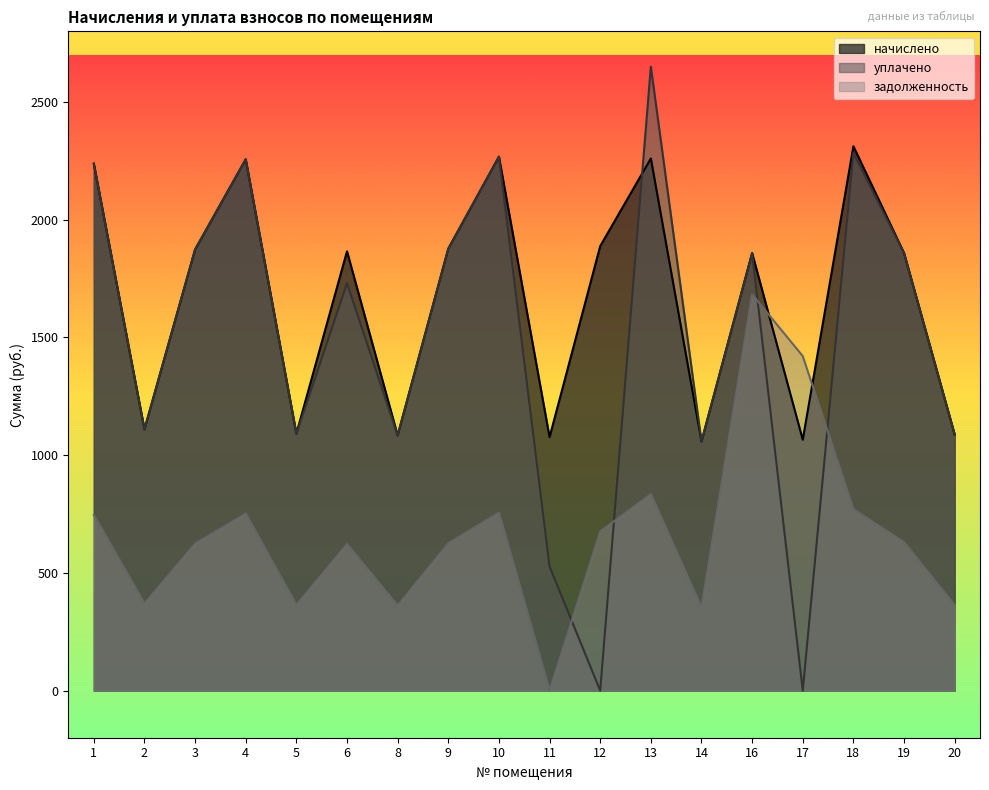

List the series in order of their peak value, highest first.

уплачено, начислено, задолженность